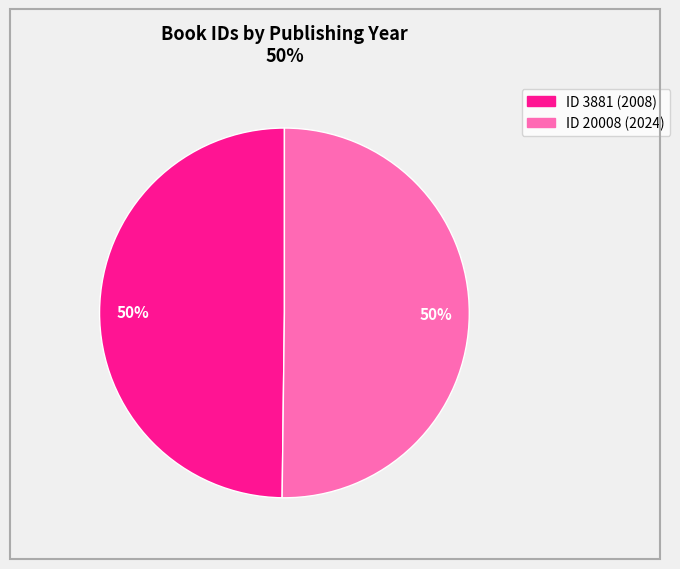

How many segments does this pie chart have?

2